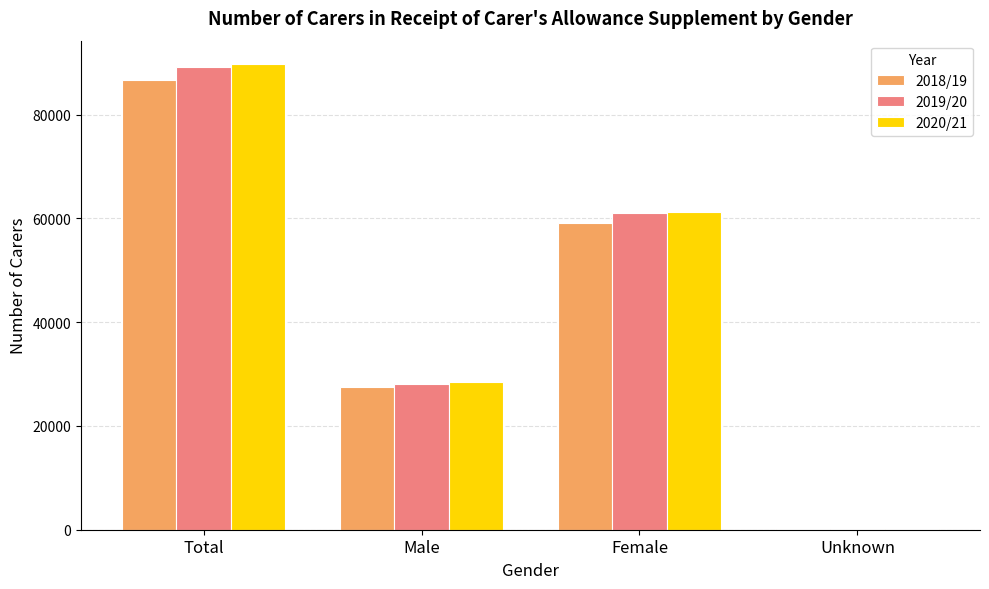

Where does the 2020/21 series first go above 61305?

Total